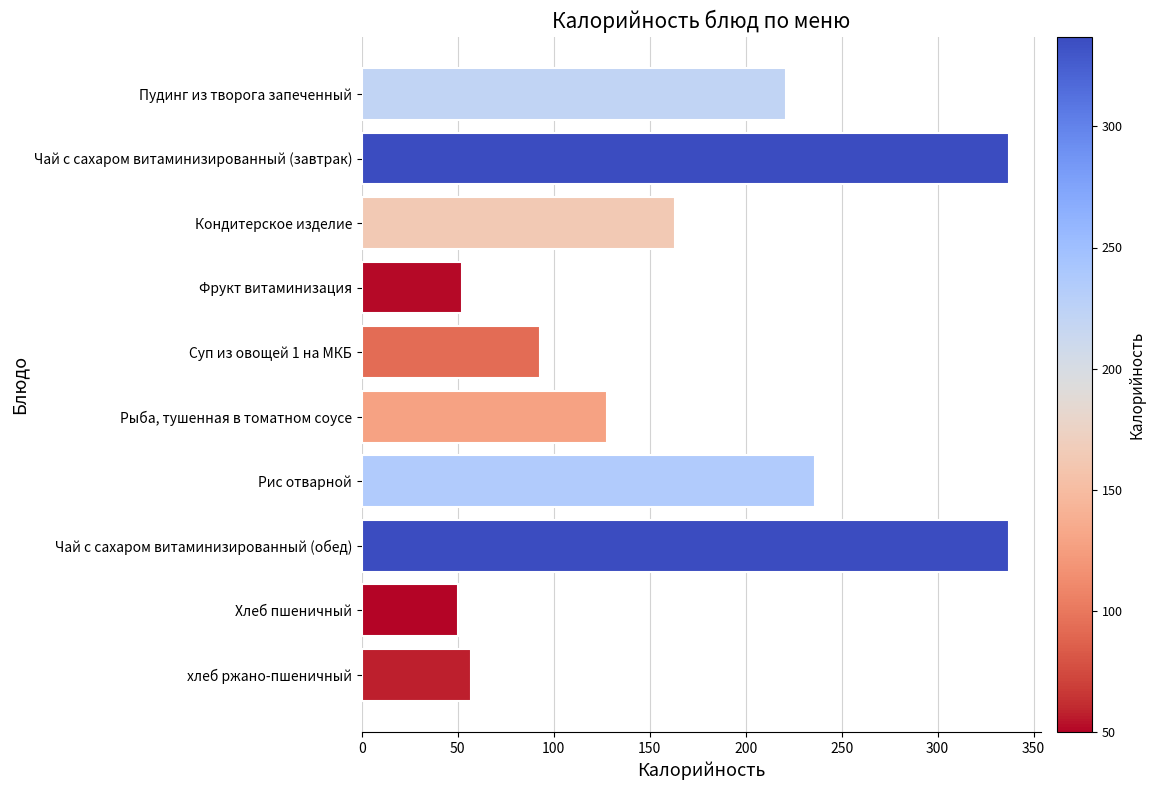

How many distinct data groups are displayed?

1